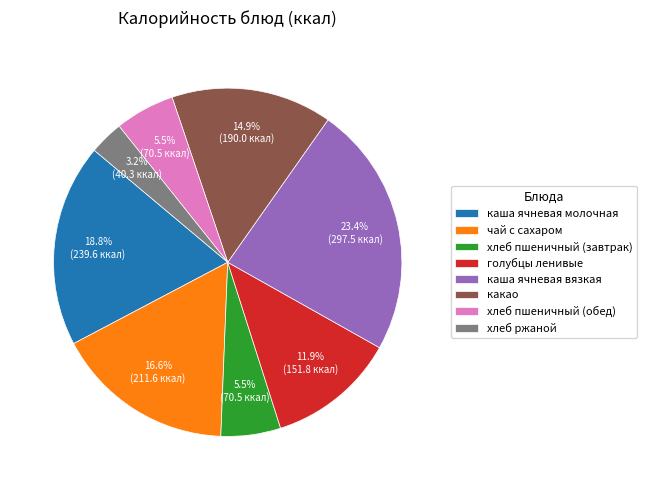

Approximately how many times larger is the value at каша ячневая молочная compared to какао?

1.3